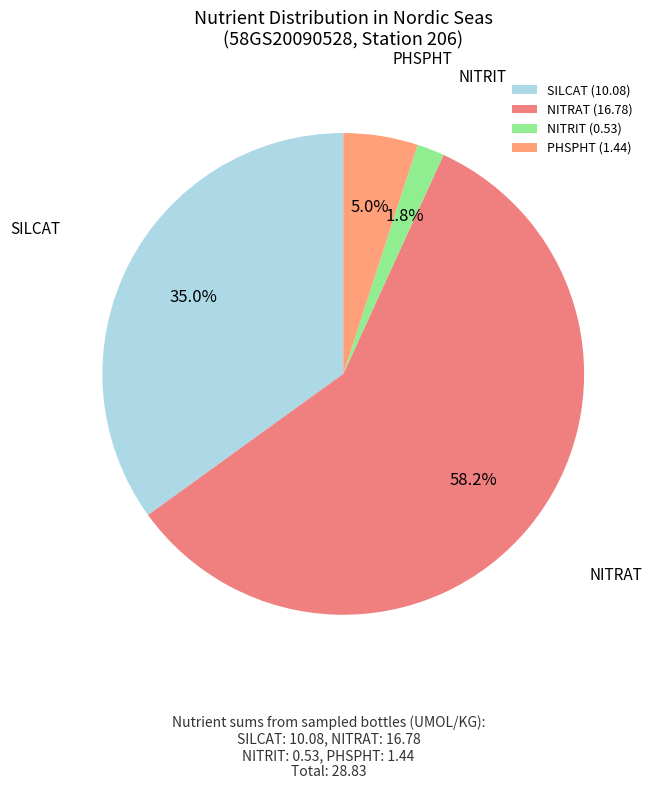

What portion of the pie excludes NITRAT?

41.8%